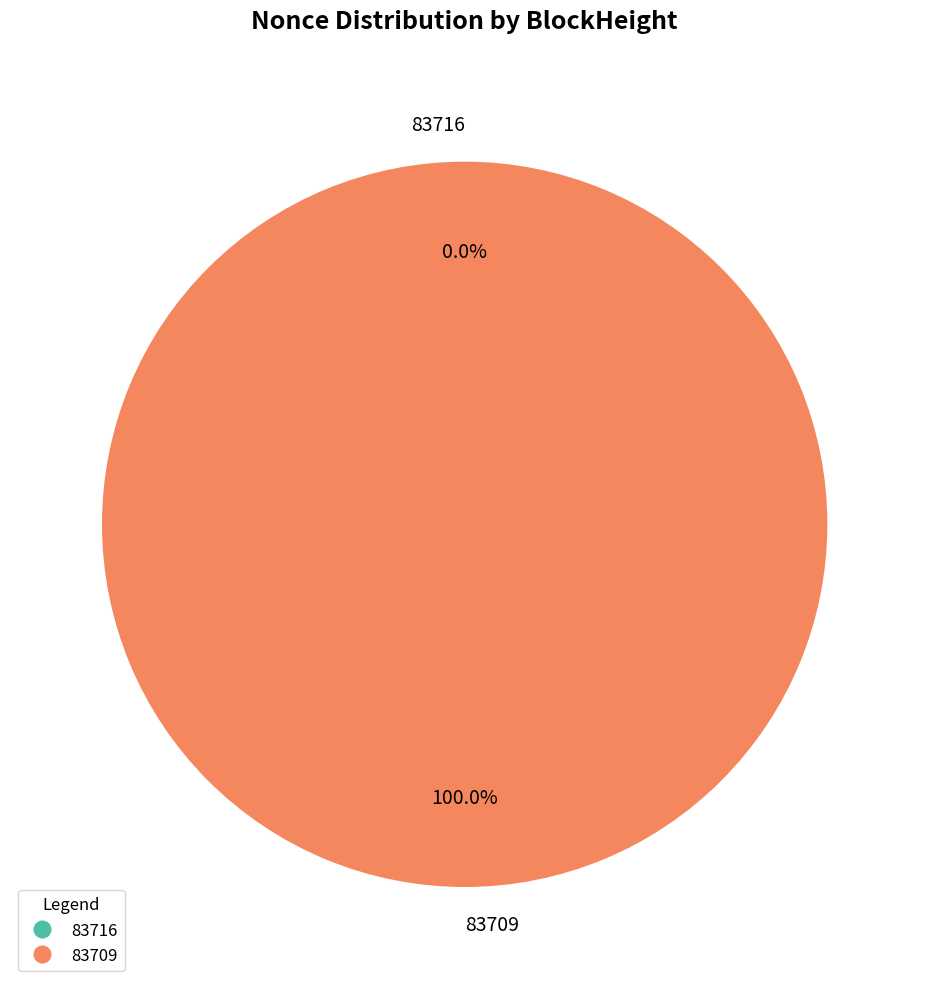

Count the number of slices in the pie.

2